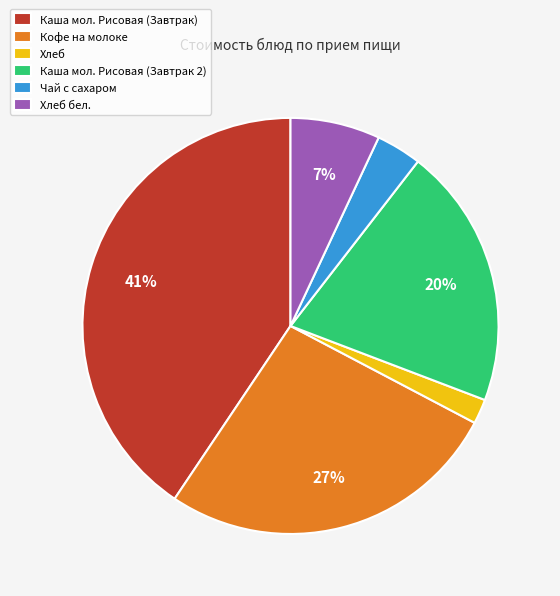

Between Кофе на молоке and Чай с сахаром, which is larger?

Кофе на молоке